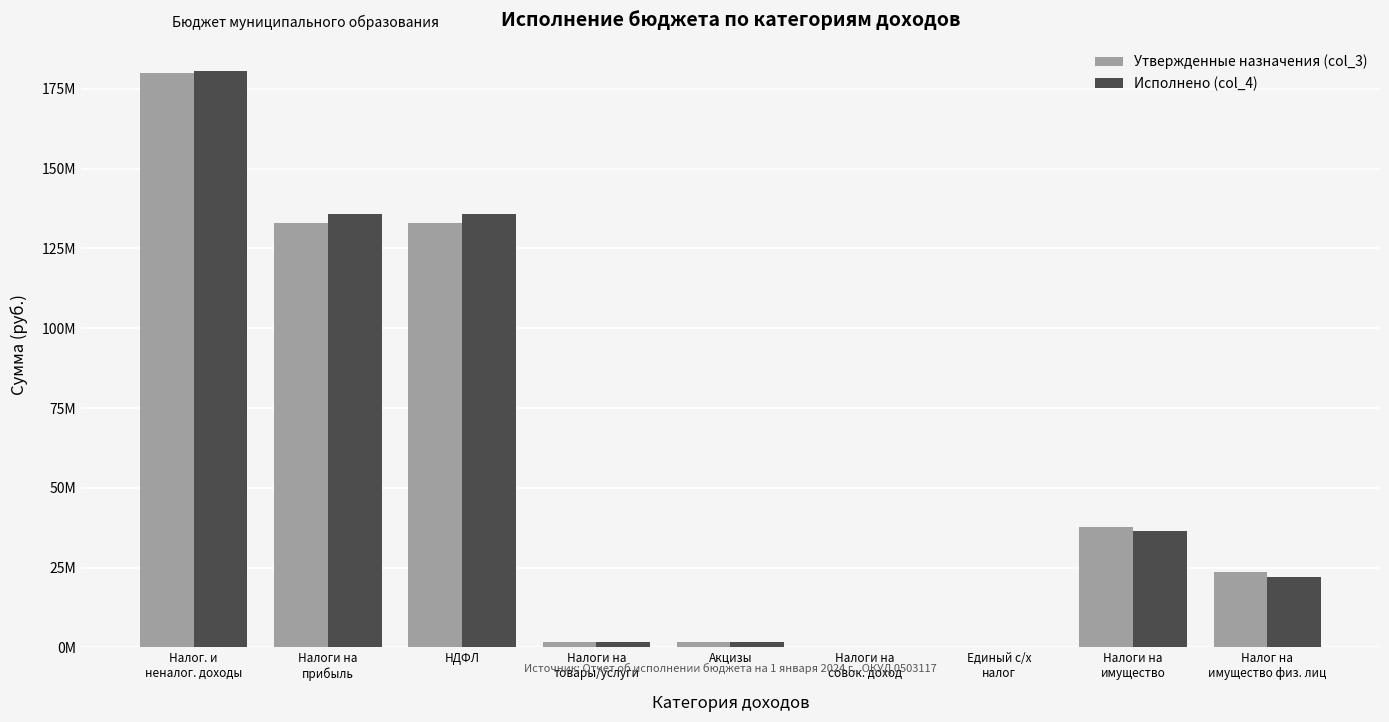

What is the label of the 9th bar from the left?

Налог на
имущество физ. лиц